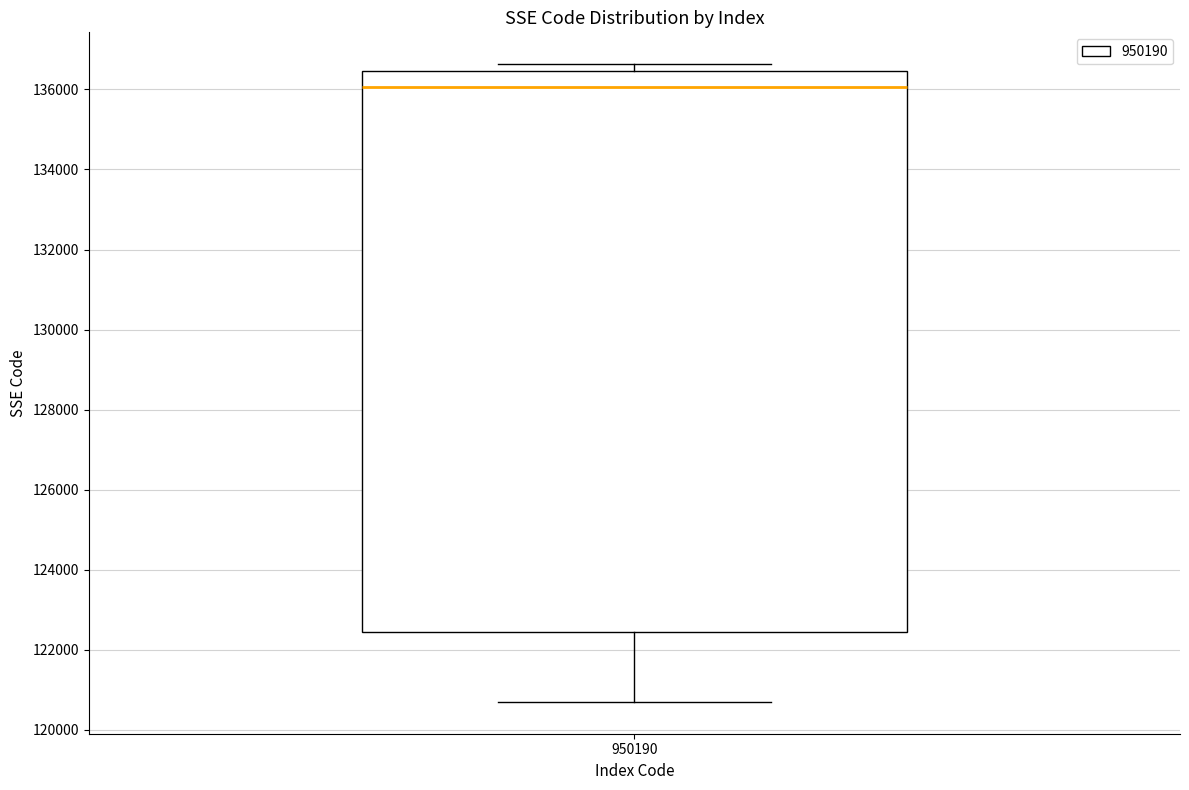

Transcribe this box plot: give where the median line is, the range the box spans, and where the two whiskers end, as read against the y-axis. The values are not printed on the chart, so give them approximately, as read against the axis.

median 136000, box 122400 to 136400, whiskers 120800 to 136600